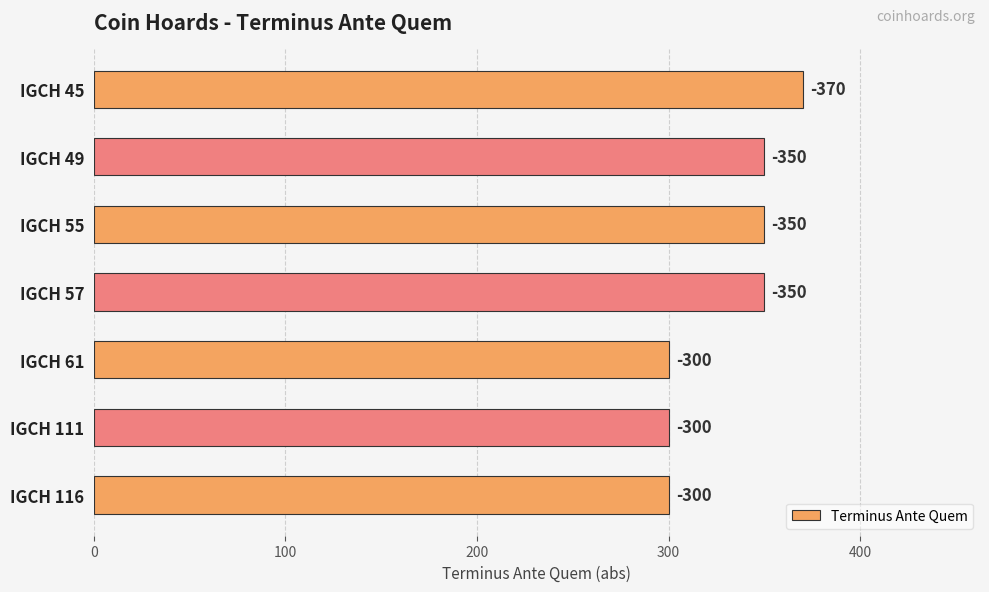

How many bars are there in total?

7